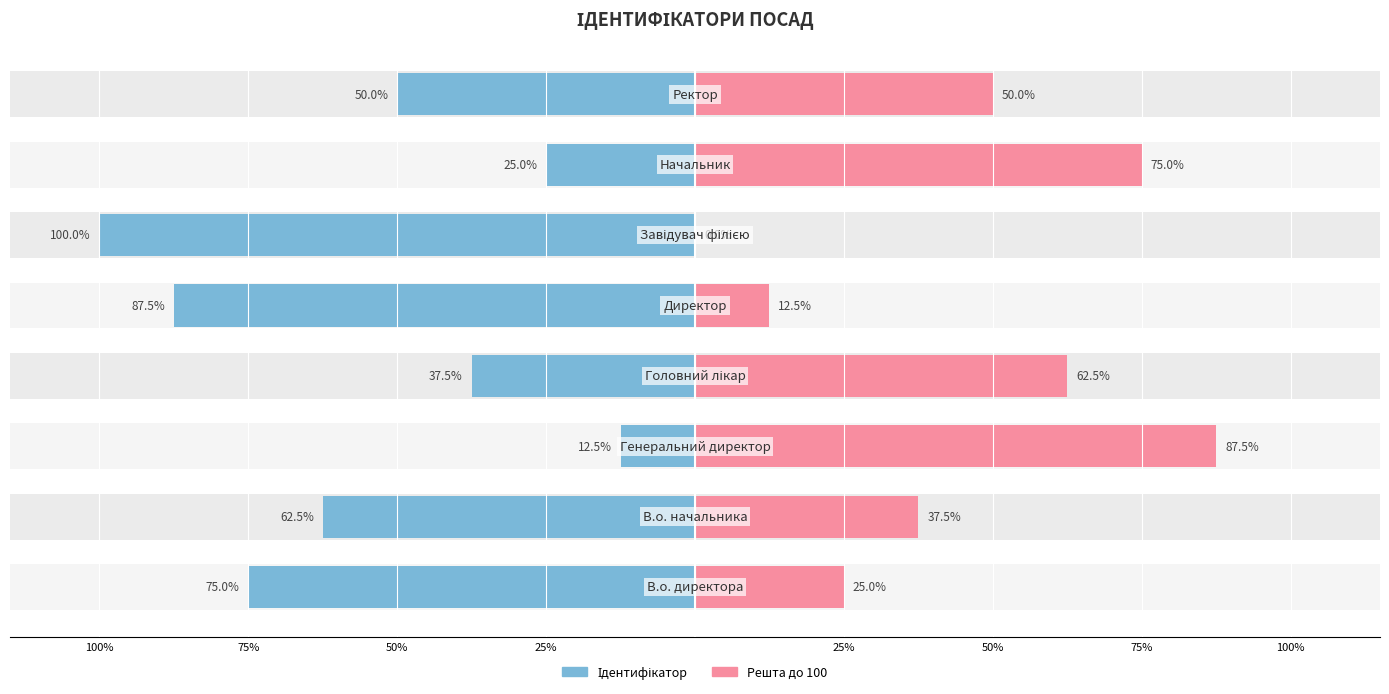

What is the difference between the maximum and minimum values in the Ідентифікатор series?

87.5